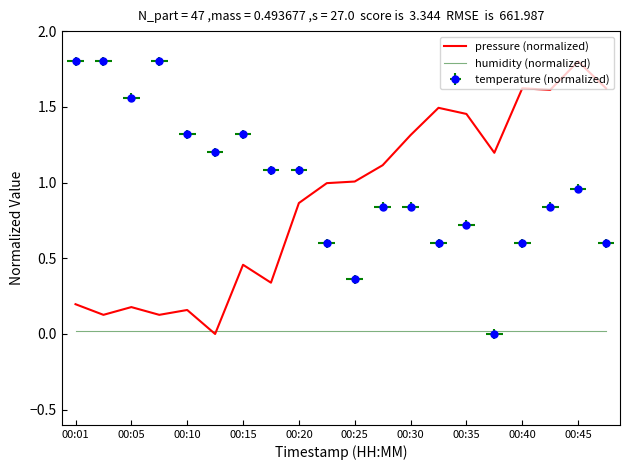

How many interior local peaks does the pressure (normalized) series have?

6